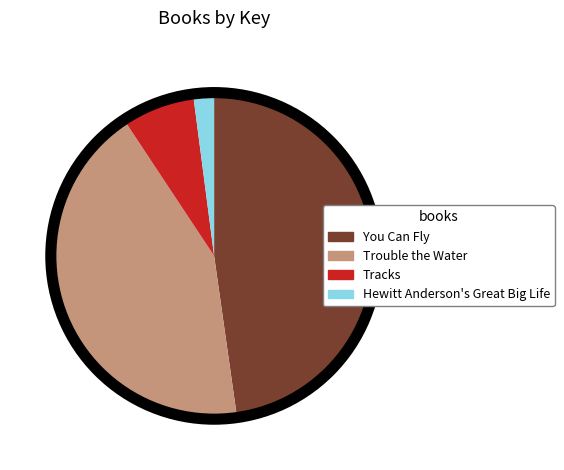

Which slice is the smallest?

Hewitt Anderson's Great Big Life